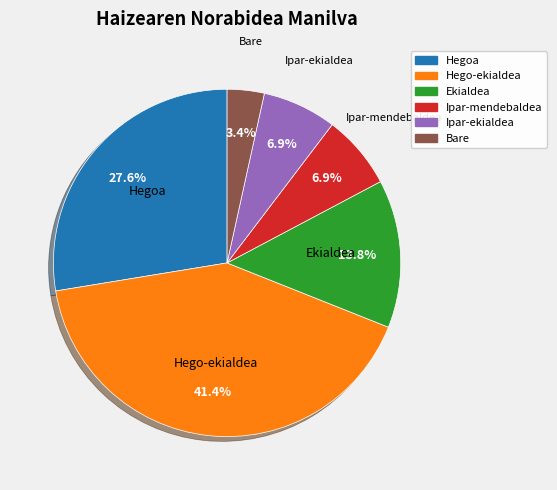

Which has a higher value, Hegoa or Ipar-ekialdea?

Hegoa